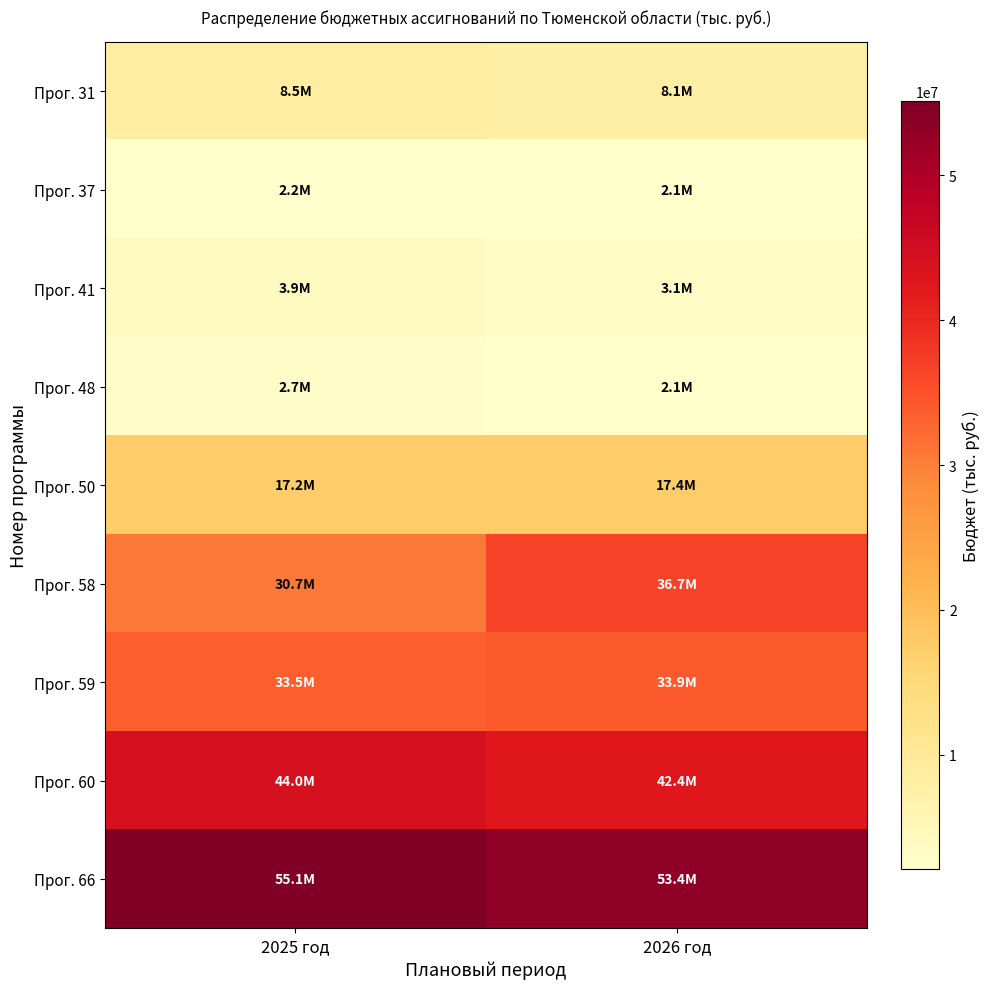

Reading right to left, list all the values displayed in this chart.

Прог. 31: 2026 год=8081703	2025 год=8541113
Прог. 37: 2026 год=2110164	2025 год=2161014
Прог. 41: 2026 год=3127365	2025 год=3881531
Прог. 48: 2026 год=2117098	2025 год=2746862
Прог. 50: 2026 год=17369345	2025 год=17234165
Прог. 58: 2026 год=36683869	2025 год=30704893
Прог. 59: 2026 год=33927999	2025 год=33503052
Прог. 60: 2026 год=42354238	2025 год=43953560
Прог. 66: 2026 год=53372330	2025 год=55111070